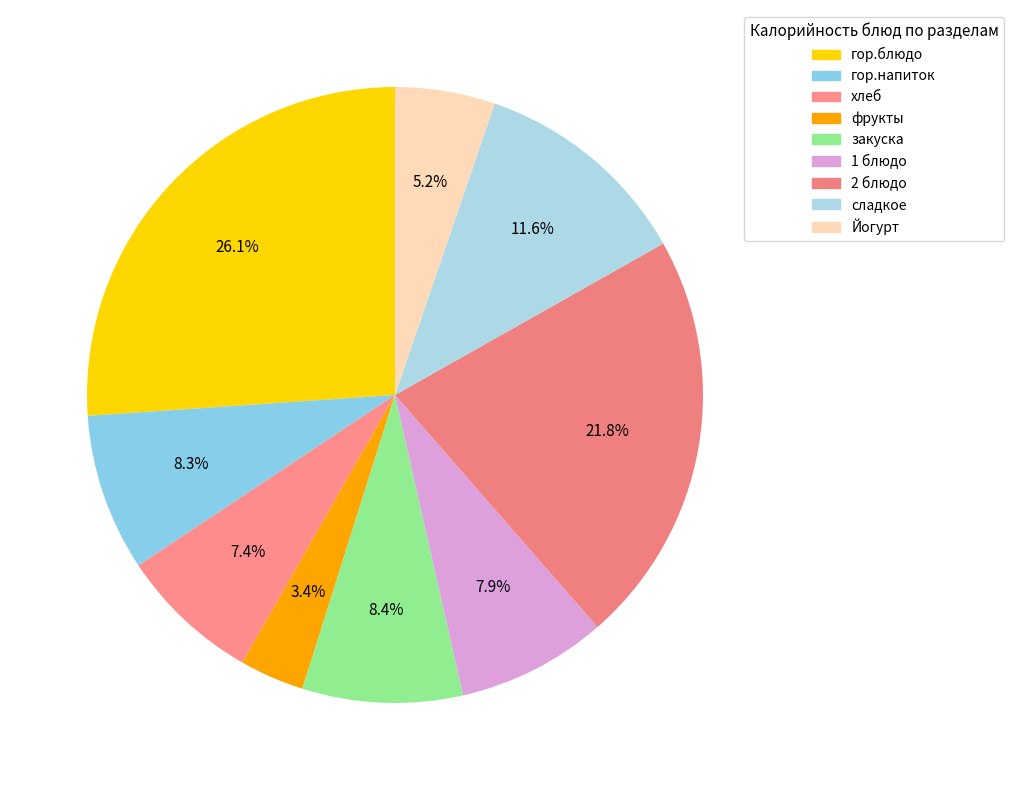

What percentage is the 1 блюдо slice, to the nearest percent?

8%